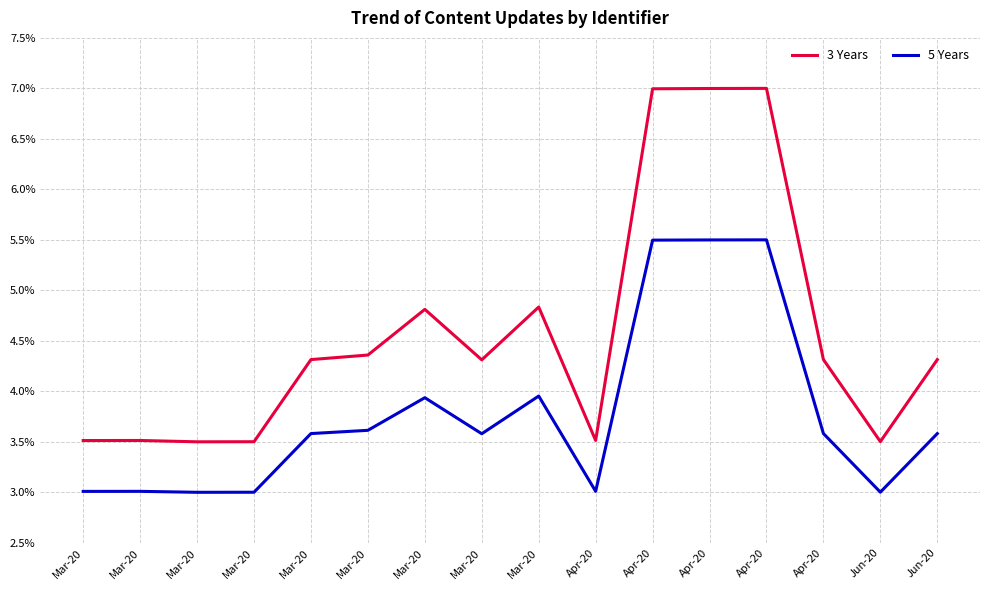

At which category does 5 Years reach its first local peak?

Mar-20